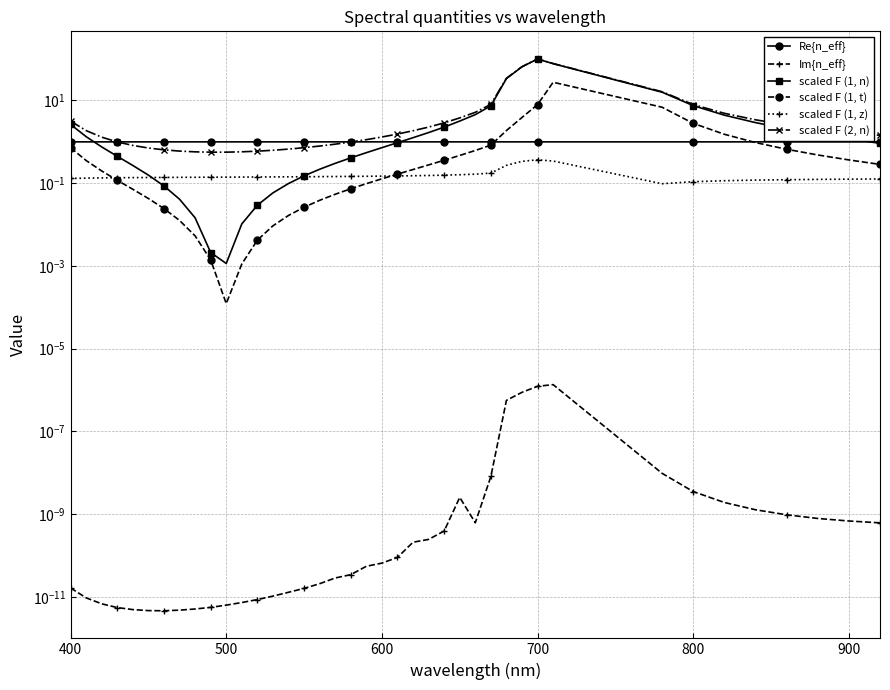

What is the lowest value of the scaled F (2, n) series?

0.6